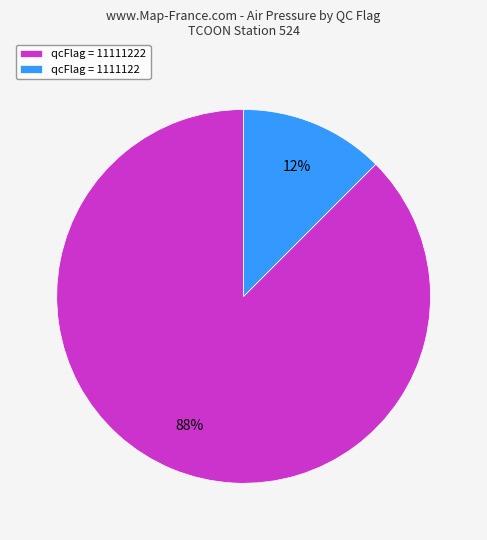

Rank the categories by value from highest to lowest.

qcFlag = 11111222, qcFlag = 1111122